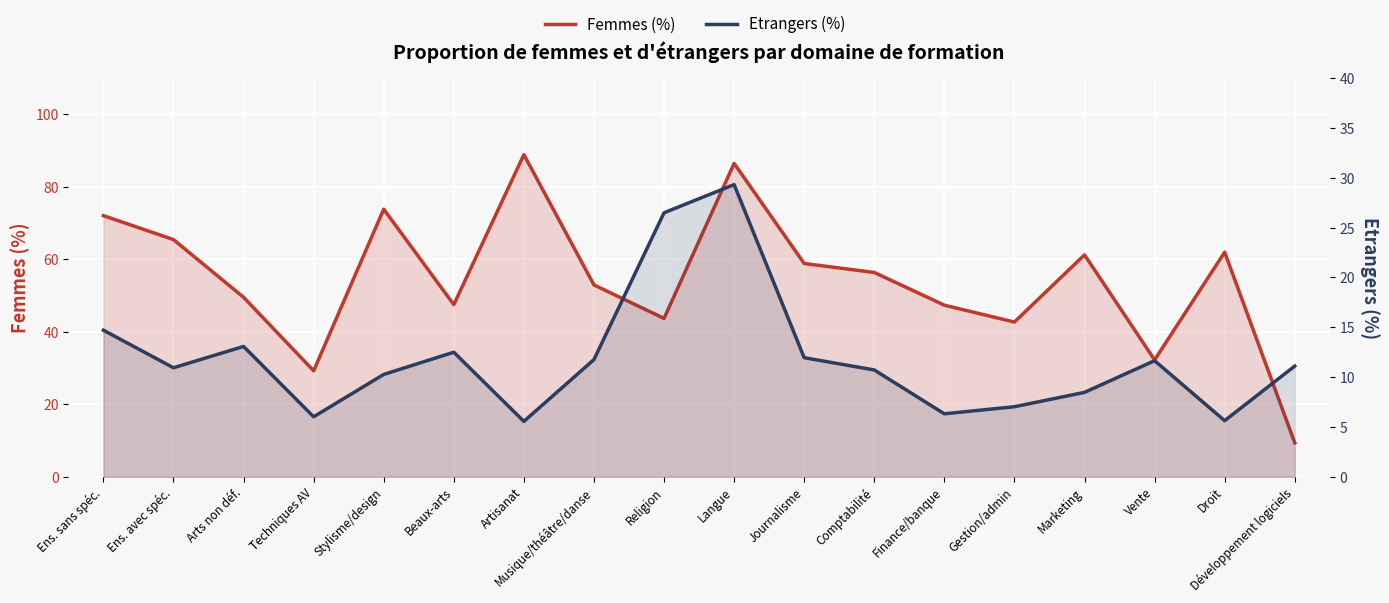

Reading right to left, list all the values displayed in this chart.

Femmes (%): 9.4	62.0	32.2	61.2	42.7	47.4	56.4	58.9	86.5	43.7	52.9	88.9	47.5	73.8	29.2	49.5	65.5	72.1
Etrangers (%): 11.1	5.6	11.7	8.5	7.0	6.3	10.7	11.9	29.3	26.5	11.8	5.6	12.5	10.3	6.0	13.1	10.9	14.7